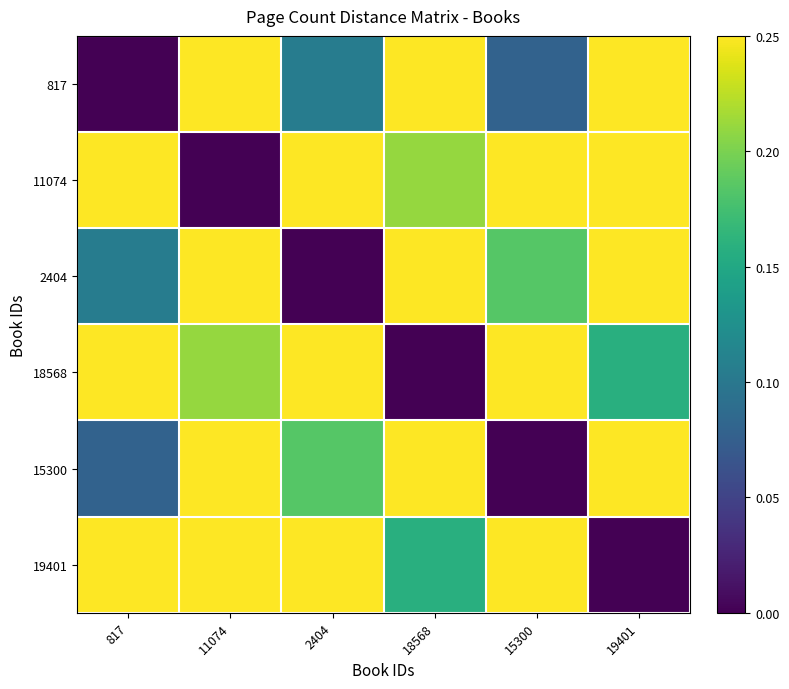

What is the spread (max minus min) of values at 15300?

0.8